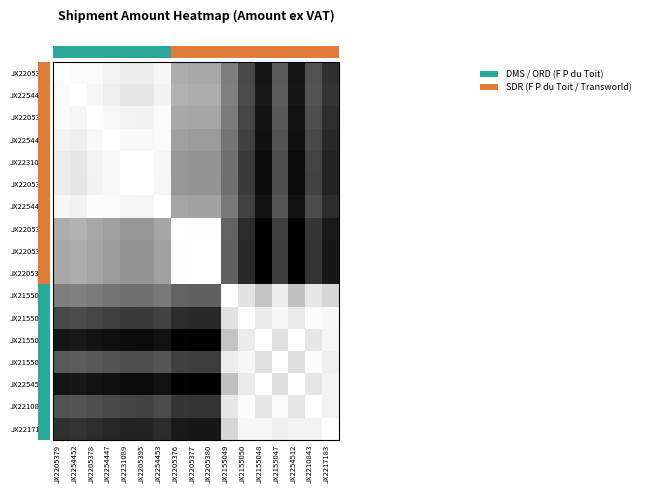

At which category is the sum across all series the highest?

JX2254512